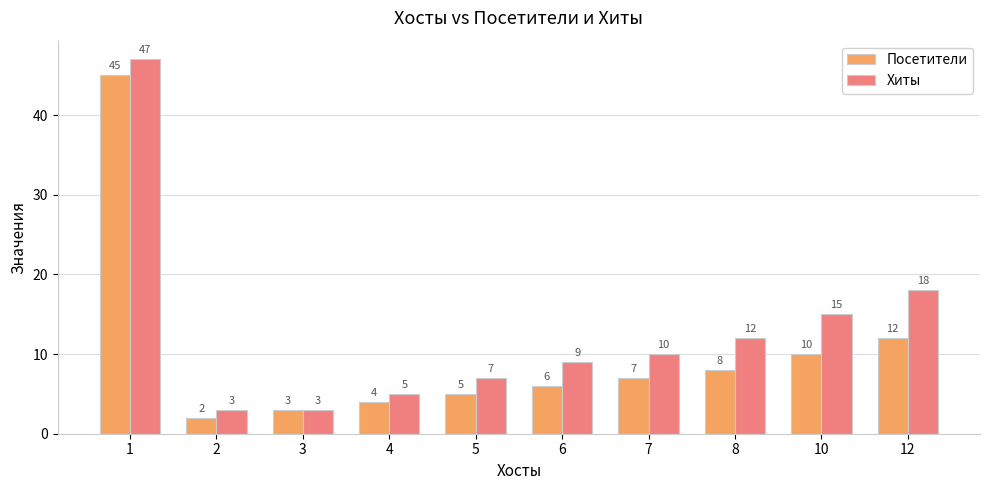

What is the greatest value displayed?

47